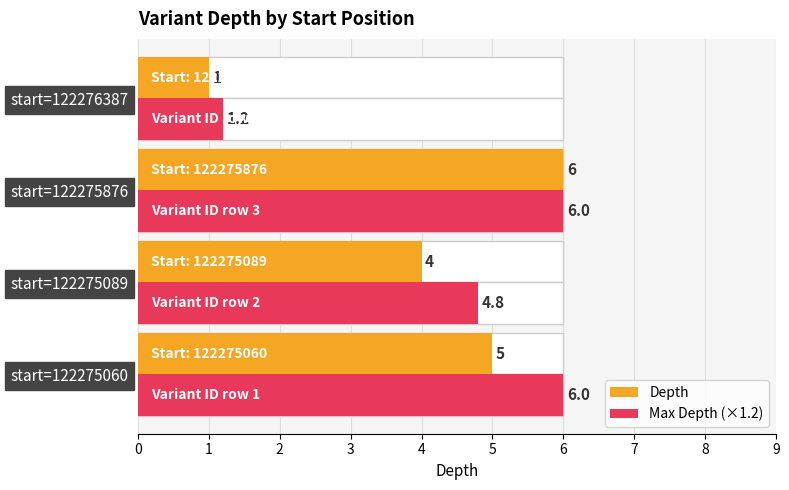

What is the greatest value displayed?

6.0